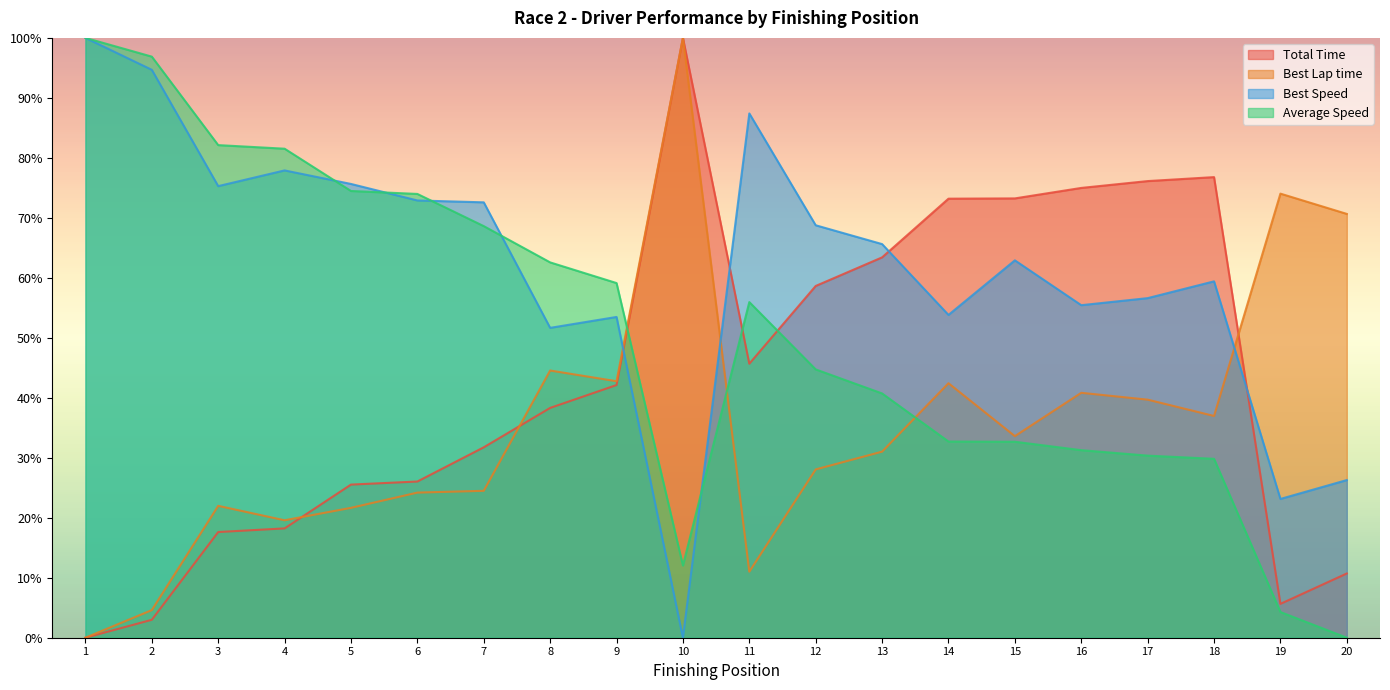

What is the greatest value displayed?

100.0